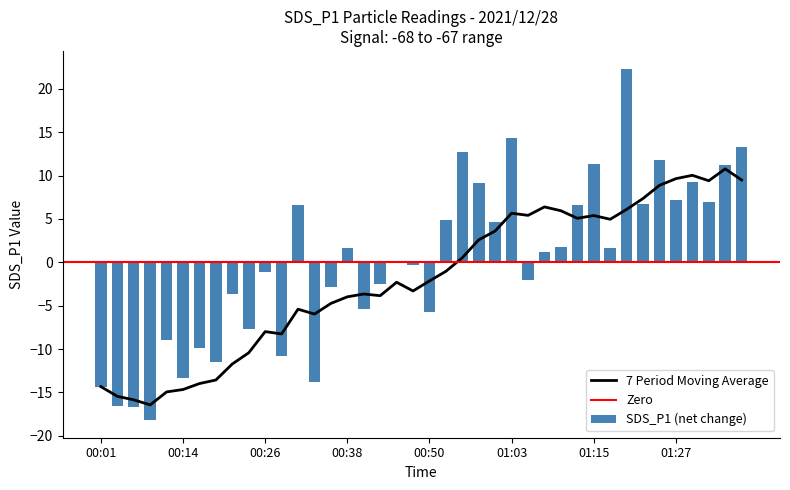

What is the maximum value shown in the chart?

22.3